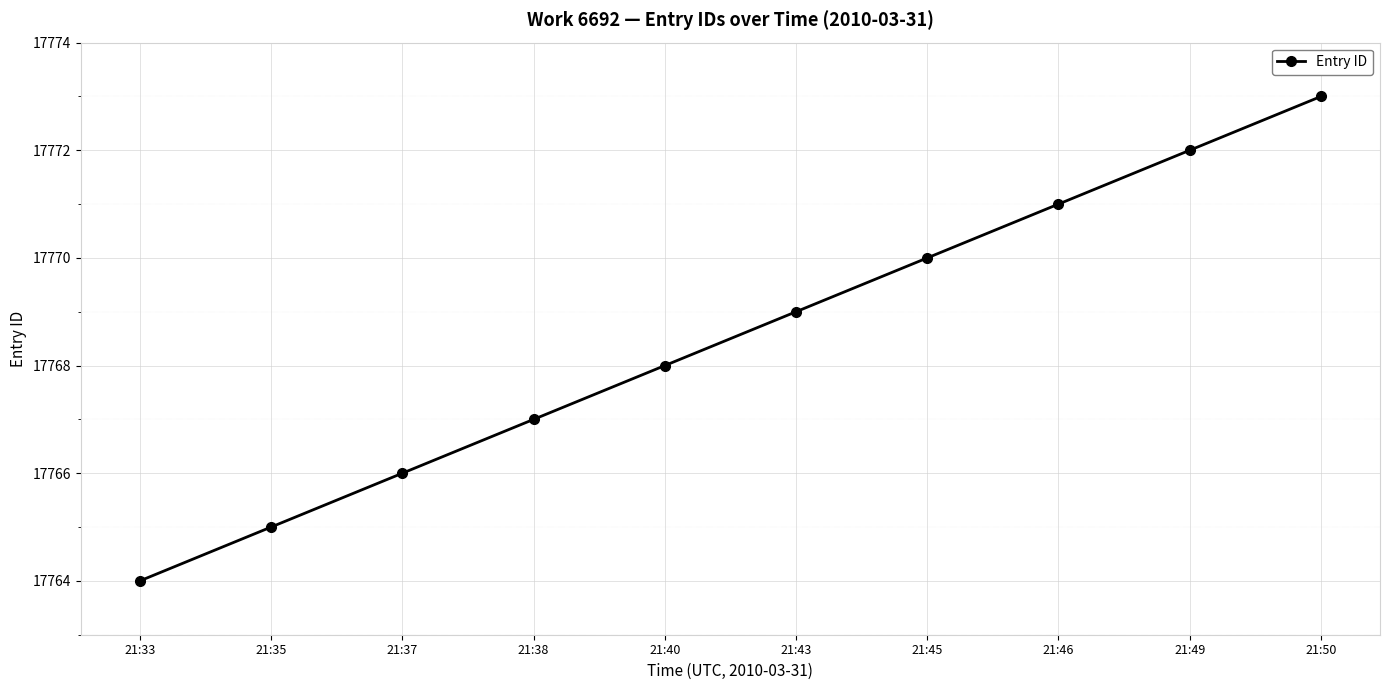

How many data points are less than 17769?

5